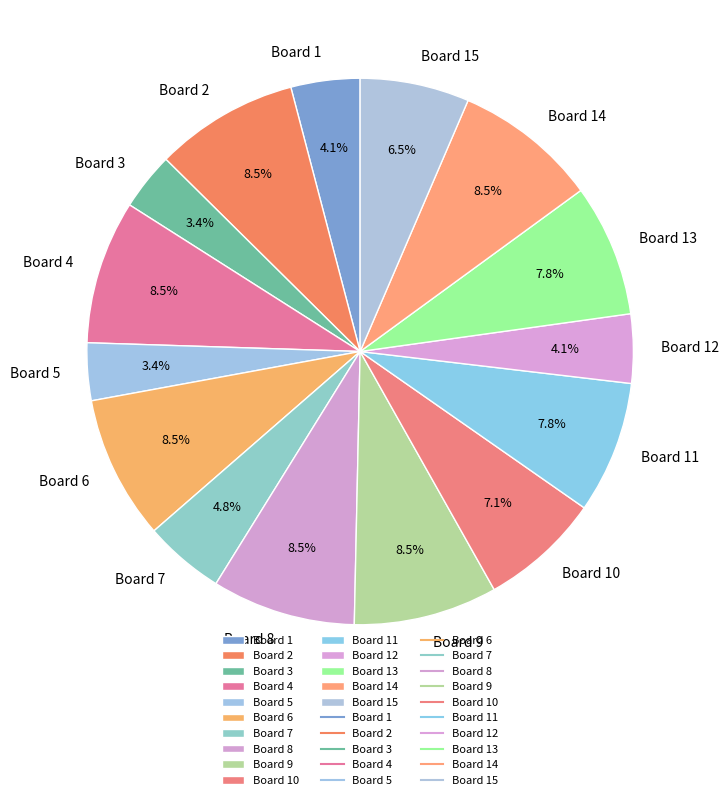

What portion of the pie excludes Board 12?

95.9%